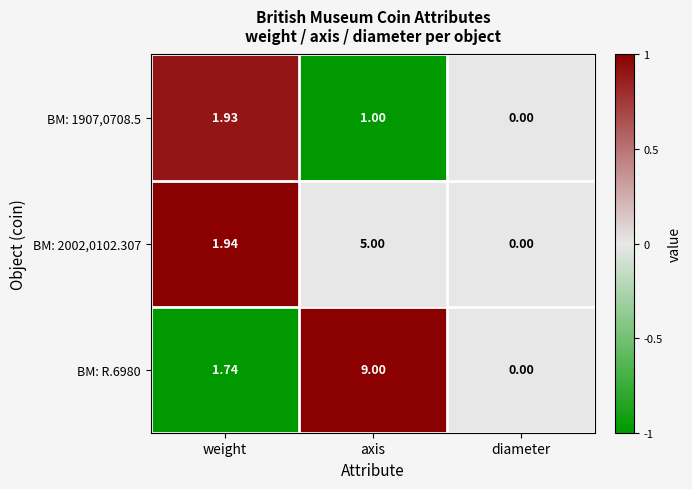

Where is BM: R.6980 nearest to the value 4?

weight